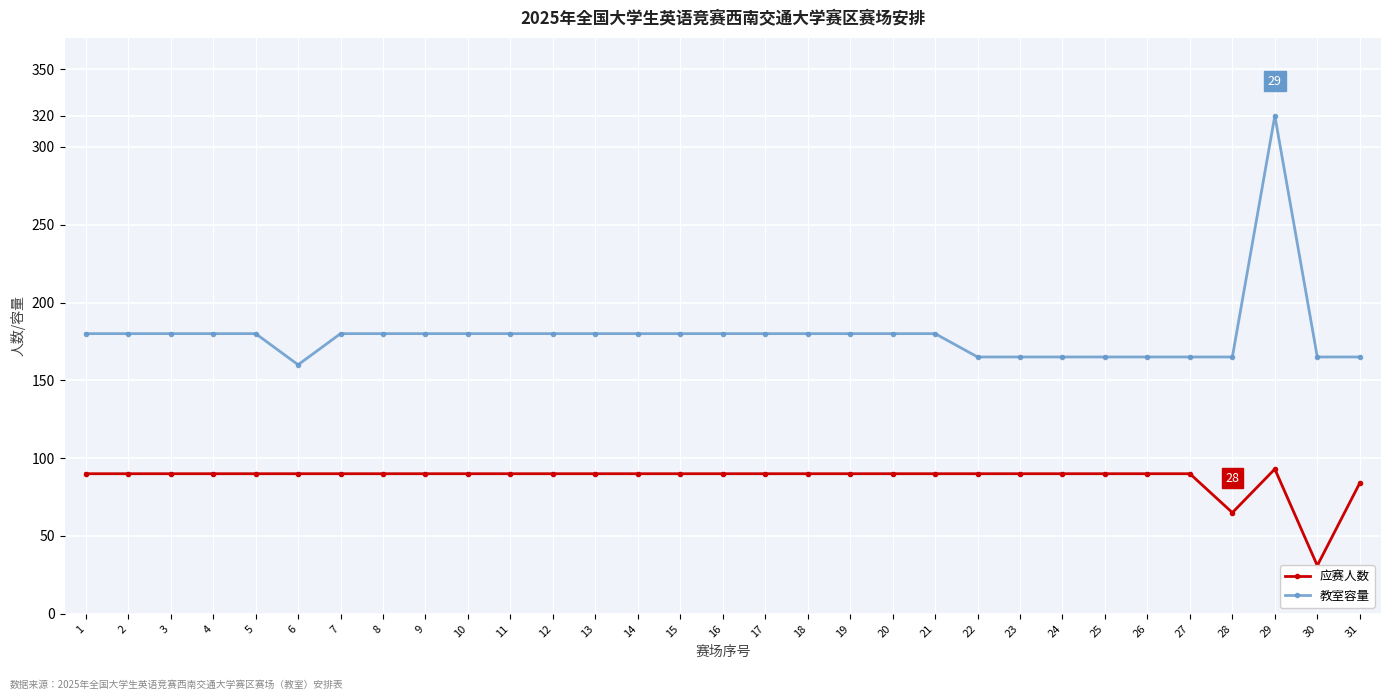

At which category does 应赛人数 reach its first local peak?

29